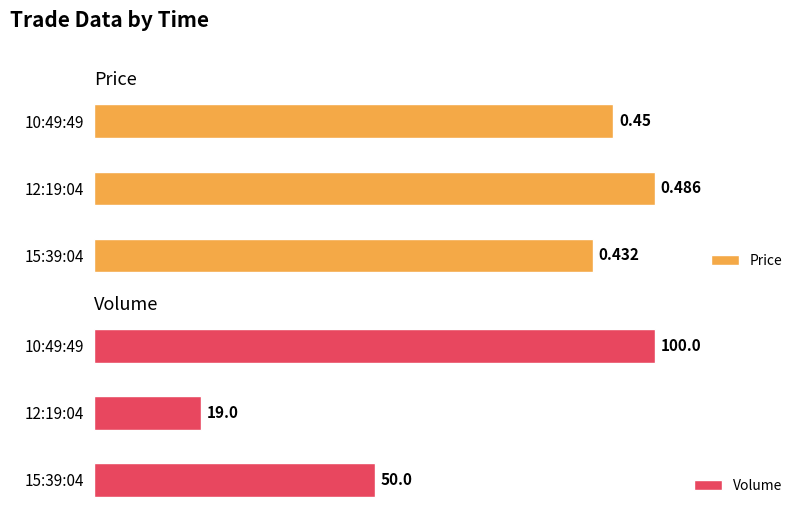

Where is Volume nearest to the value 59?

15:39:04